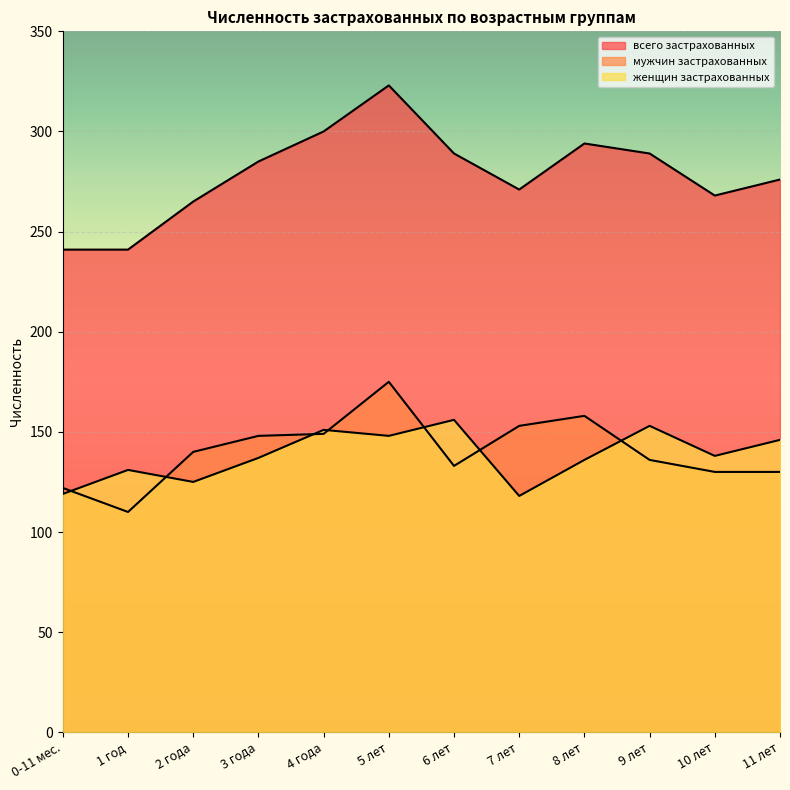

Rank the series by their maximum value, from highest to lowest.

всего застрахованных, мужчин застрахованных, женщин застрахованных